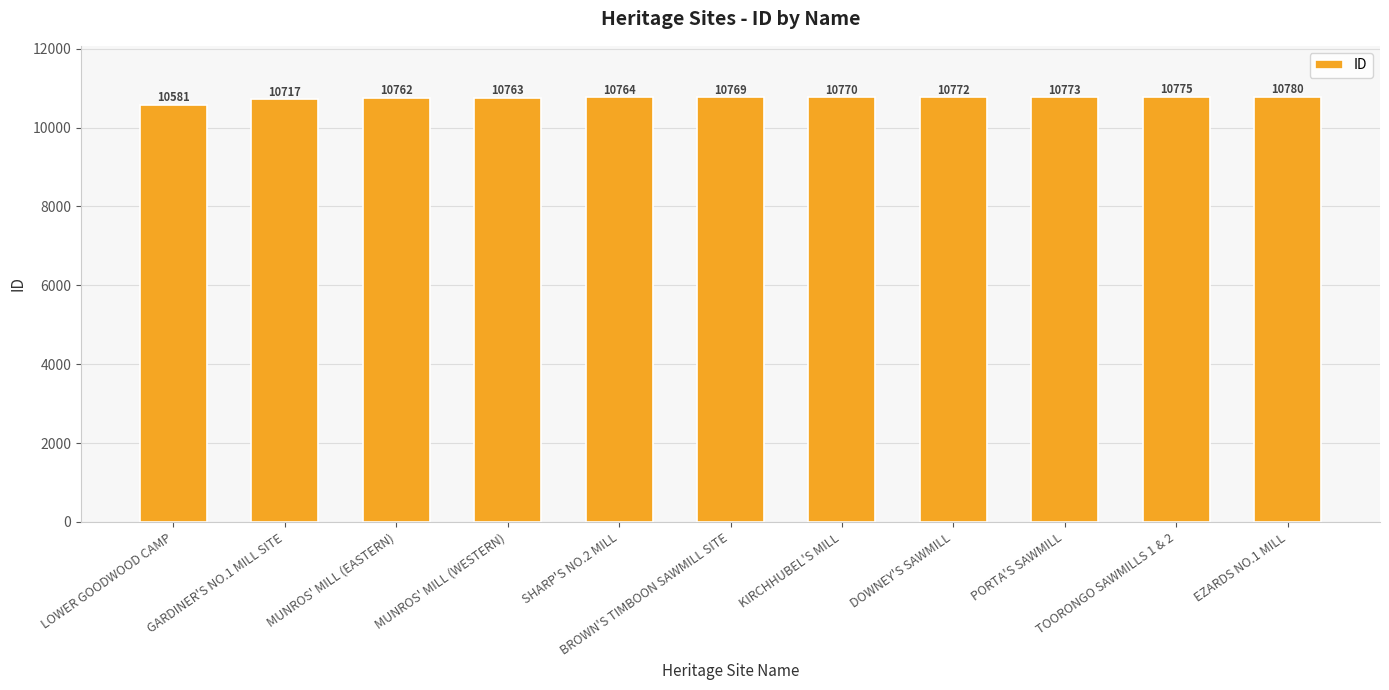

What is the value of the 1st bar from the left?

10581